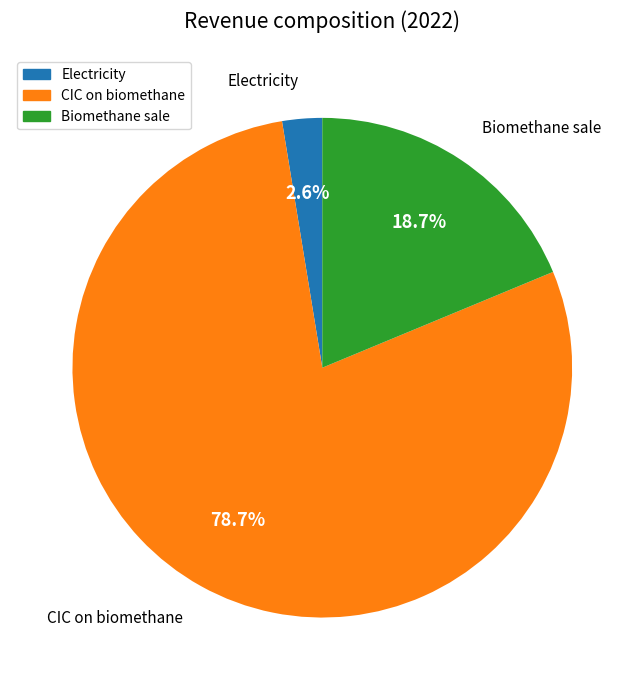

Rank the categories by value from lowest to highest.

Electricity, Biomethane sale, CIC on biomethane